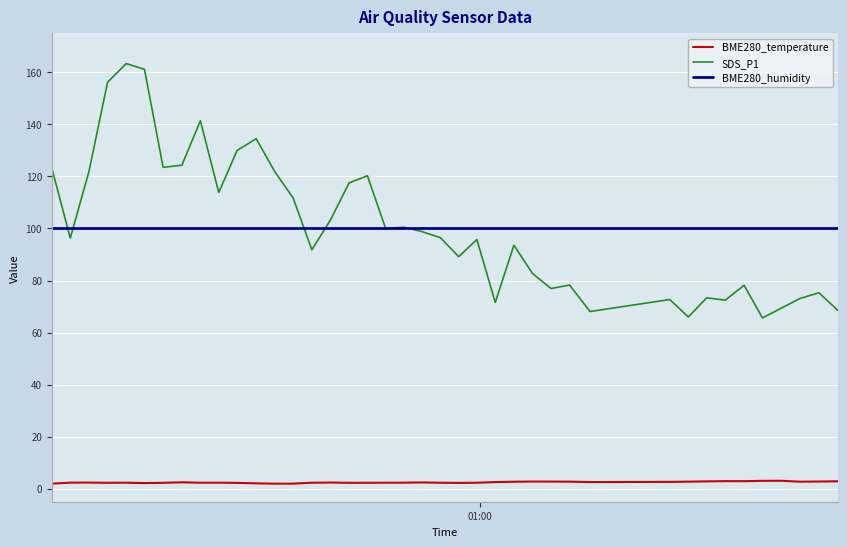

True or false: BME280_temperature and BME280_humidity cross at least once.

False